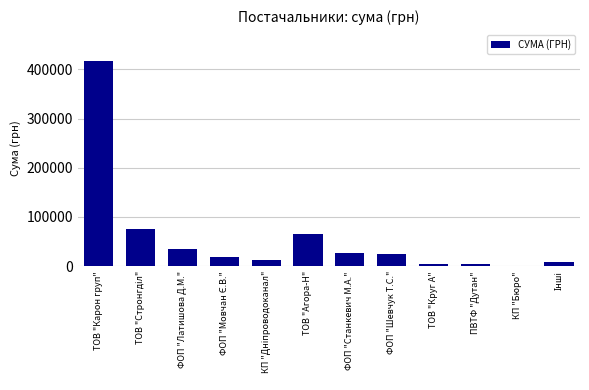

Are the bars grouped side by side (vs. stacked)?

No